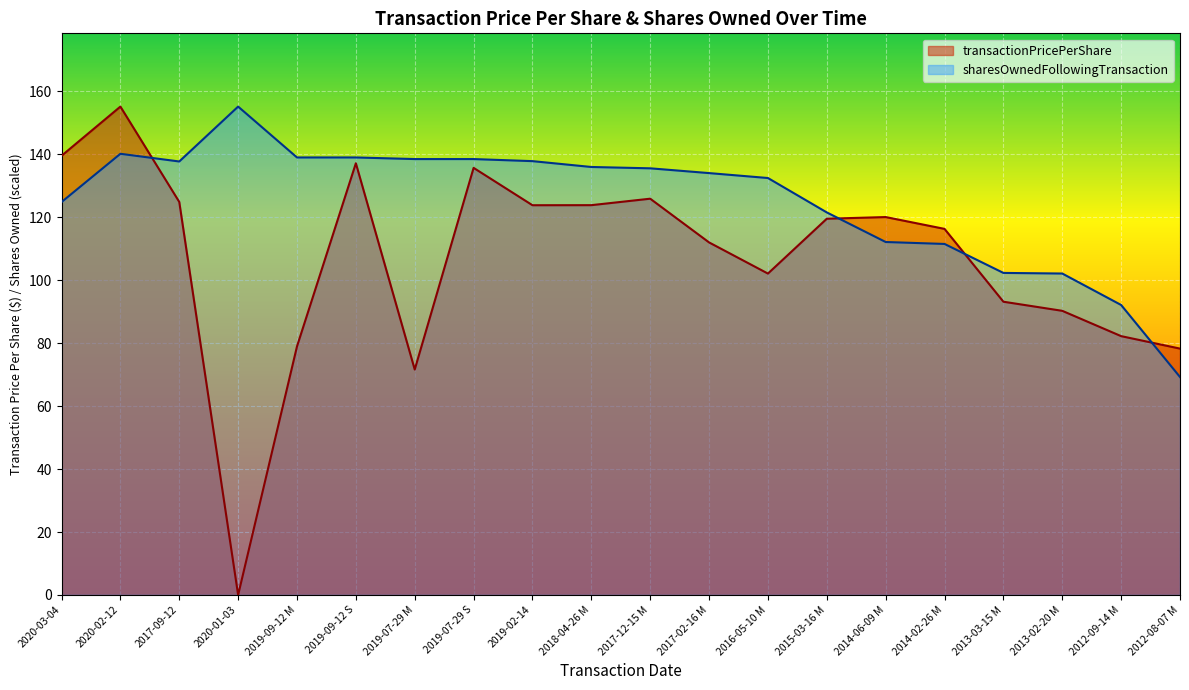

Between 2017-02-16 M and 2015-03-16 M, which series saw the biggest shift?

sharesOwnedFollowingTransaction